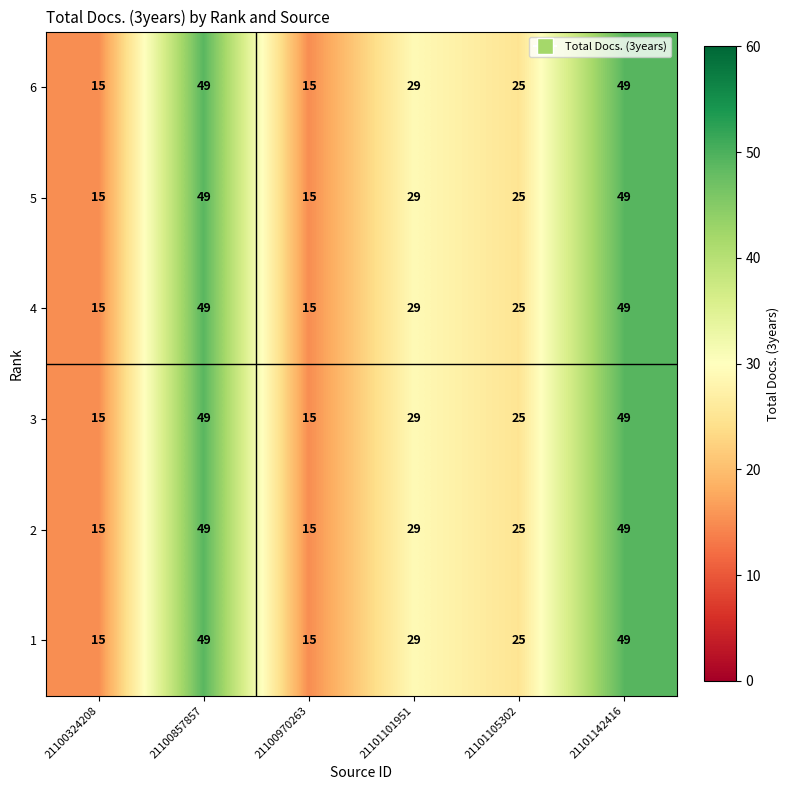

What is the smallest value displayed?

15